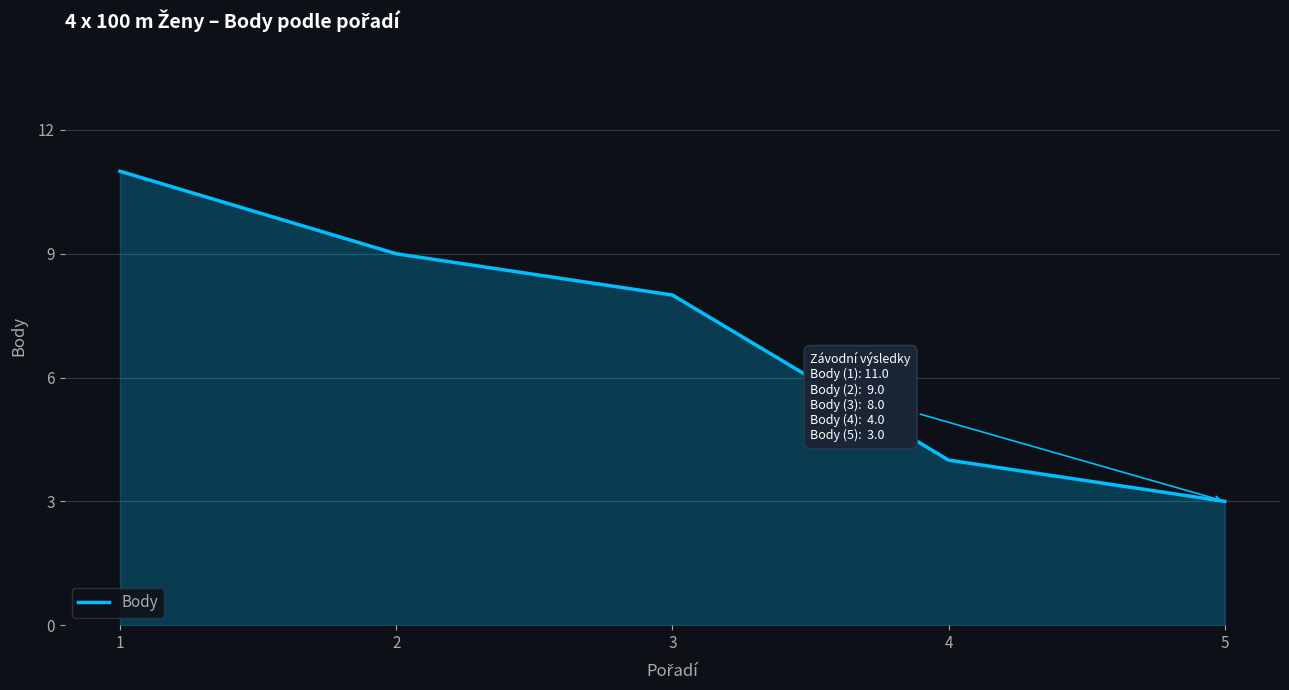

Reading right to left, what are all the values shown in this chart?

3	4	8	9	11